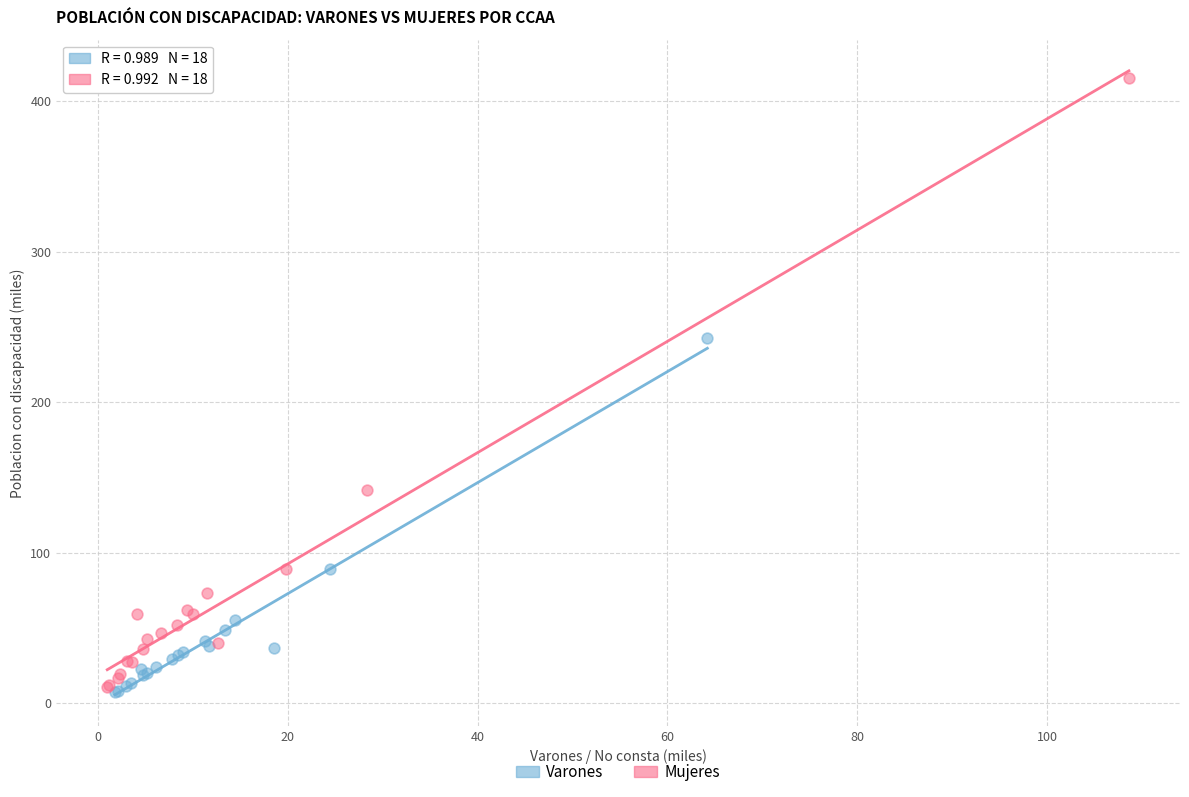

What are all the series names shown in the legend?

Varones, Mujeres